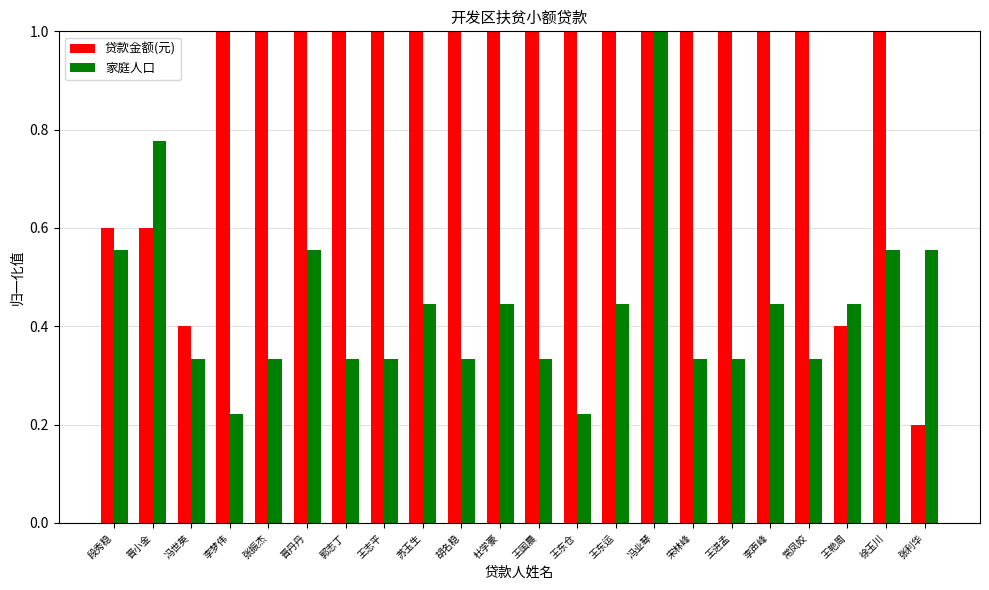

What value does the 家庭人口 series have at 冯业琴?

1.0